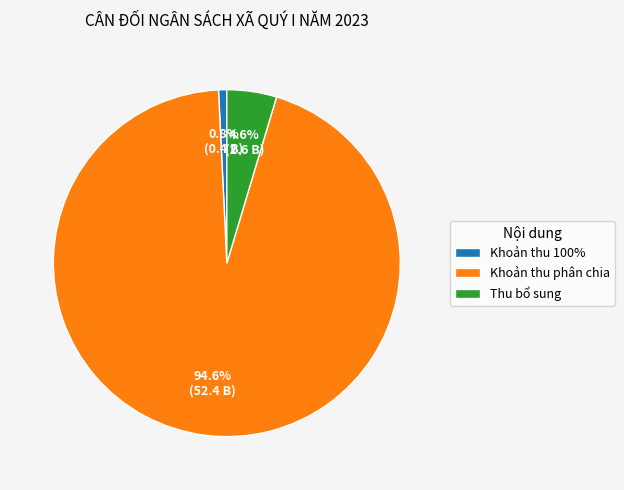

Which category has the biggest portion of the pie?

Khoản thu phân chia